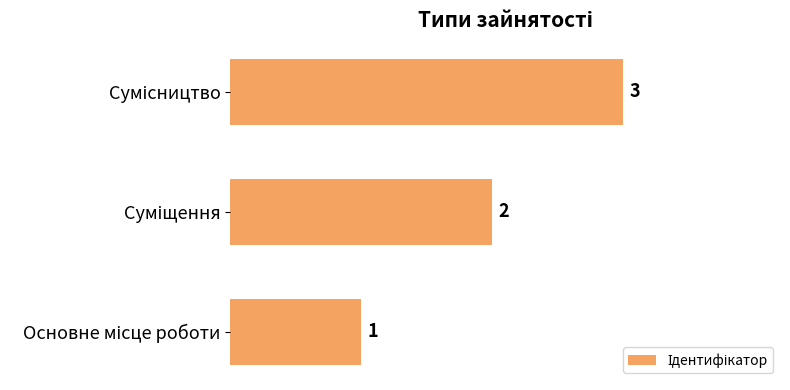

What is the greatest value displayed?

3